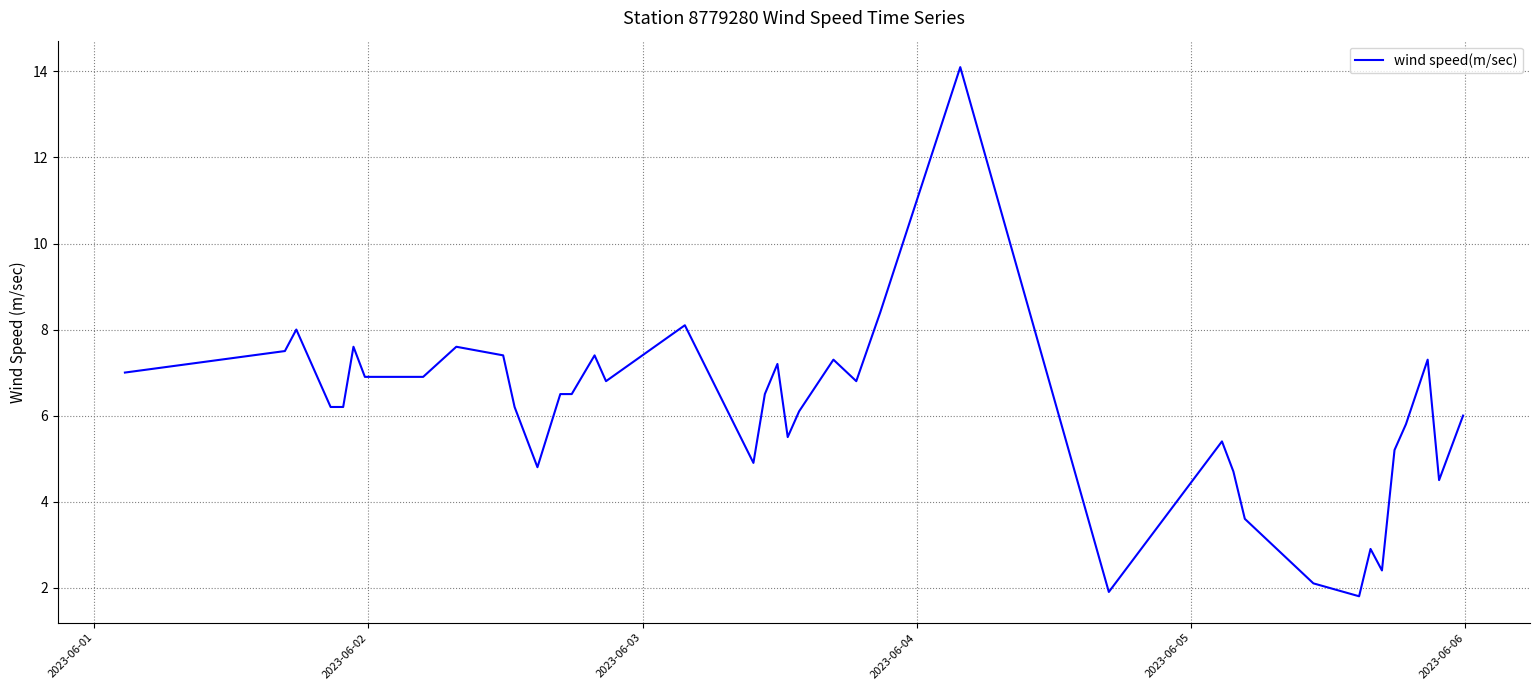

What is the greatest value displayed?

14.1